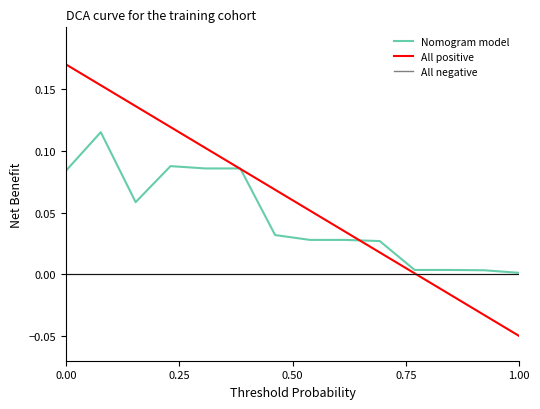

Which series has the largest range (max minus min)?

All positive